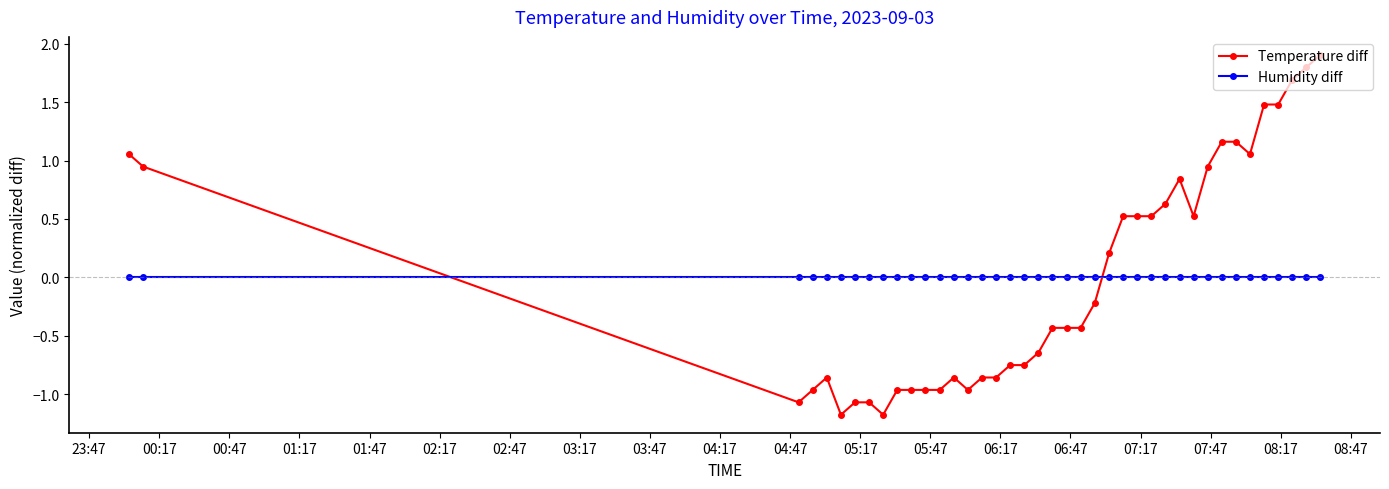

After their last crossing, which series has the higher values: Humidity diff or Temperature diff?

Temperature diff